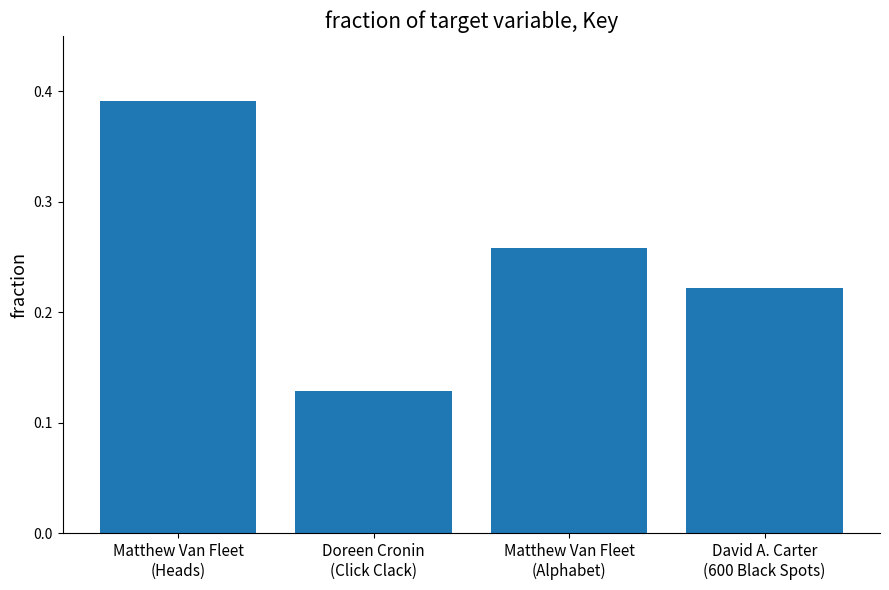

How many values are between 0 and 1?

4